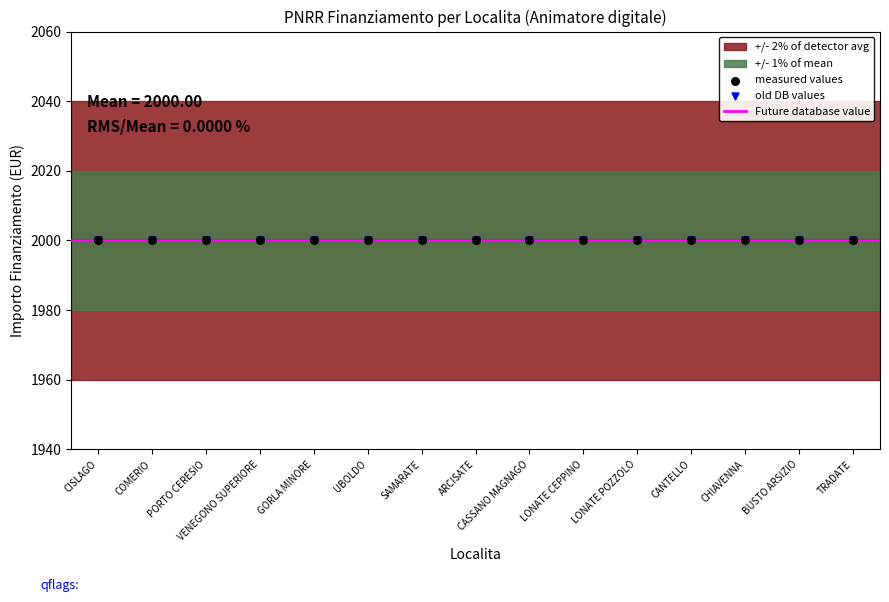

At how many categories does at least one series exceed 531?

15